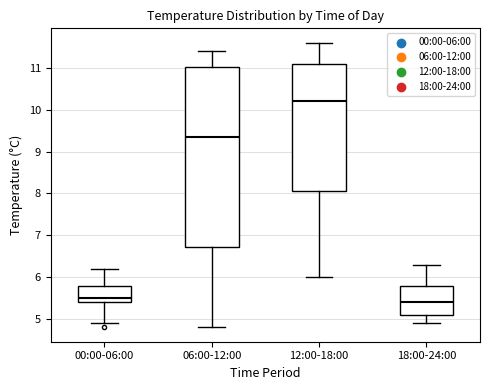

Where is the lower edge of the box for 18:00-24:00 on the y-axis? The values are not printed on the chart, so give them approximately, as read against the axis.

5.1